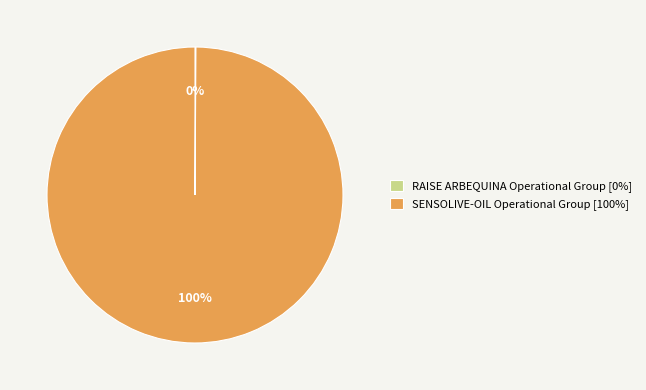

Is it true that SENSOLIVE-OIL Operational Group is 100% of the pie?

True